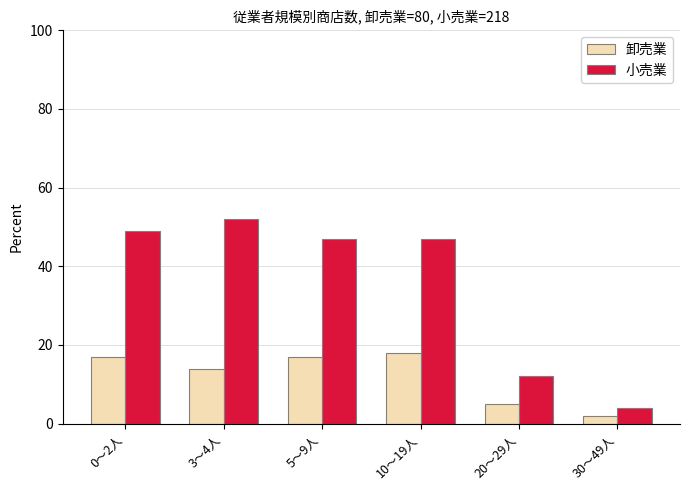

How many data points does each series have?

6